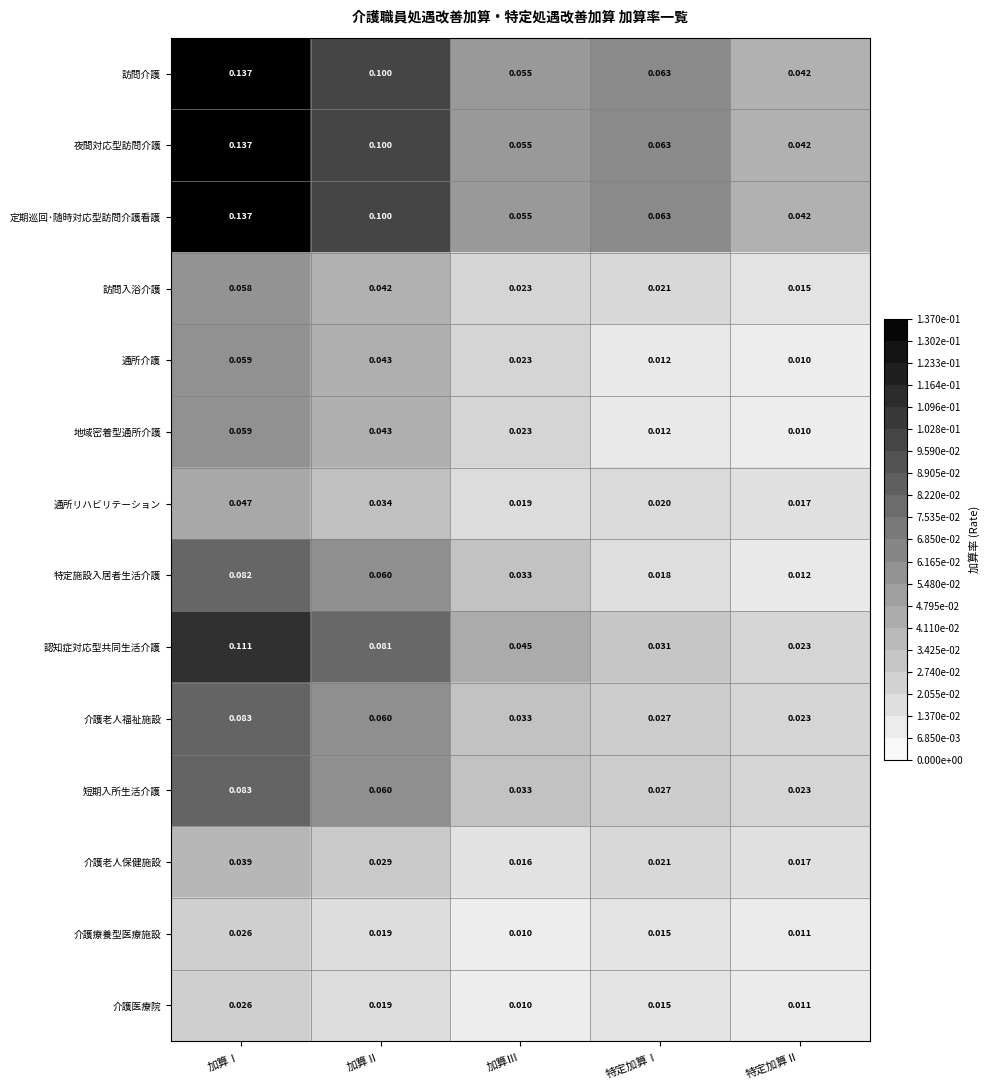

List the labels in order of 訪問介護 value, largest first.

加算Ⅰ, 加算Ⅱ, 特定加算Ⅰ, 加算Ⅲ, 特定加算Ⅱ